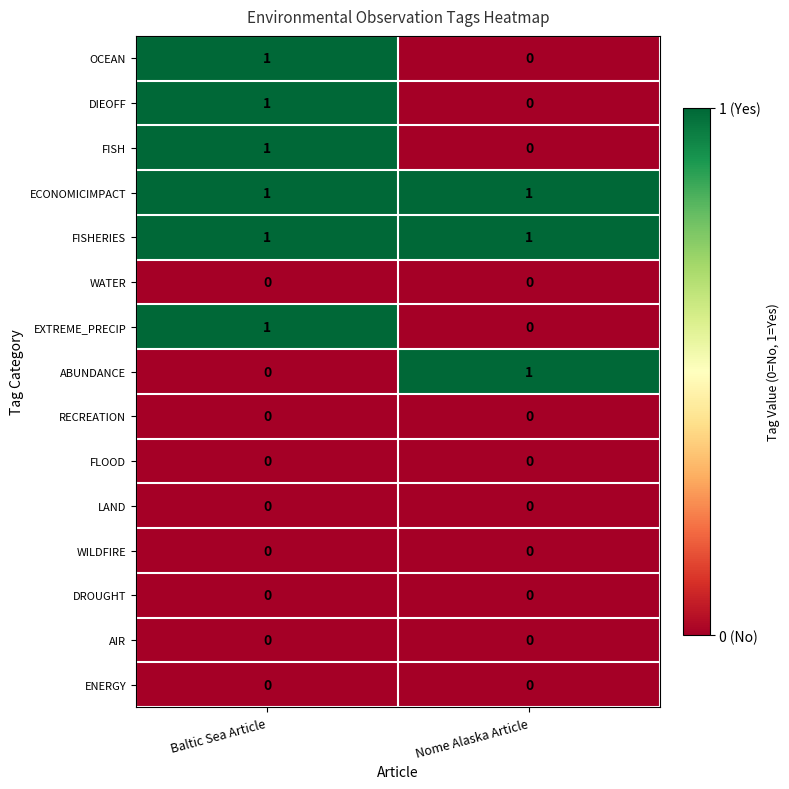

At which category is the sum across all series the highest?

Baltic Sea Article